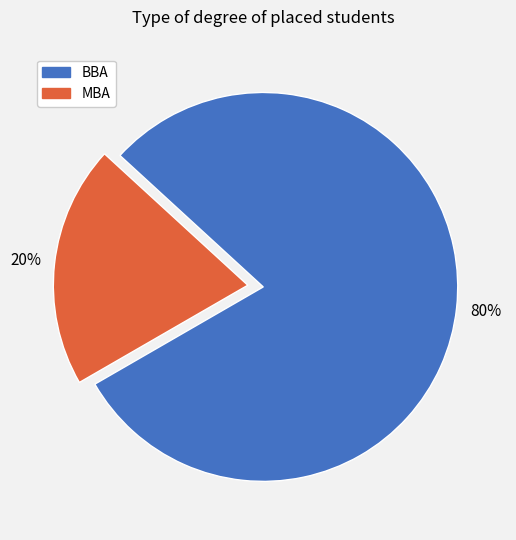

Is it true that MBA is 6% of the pie?

False